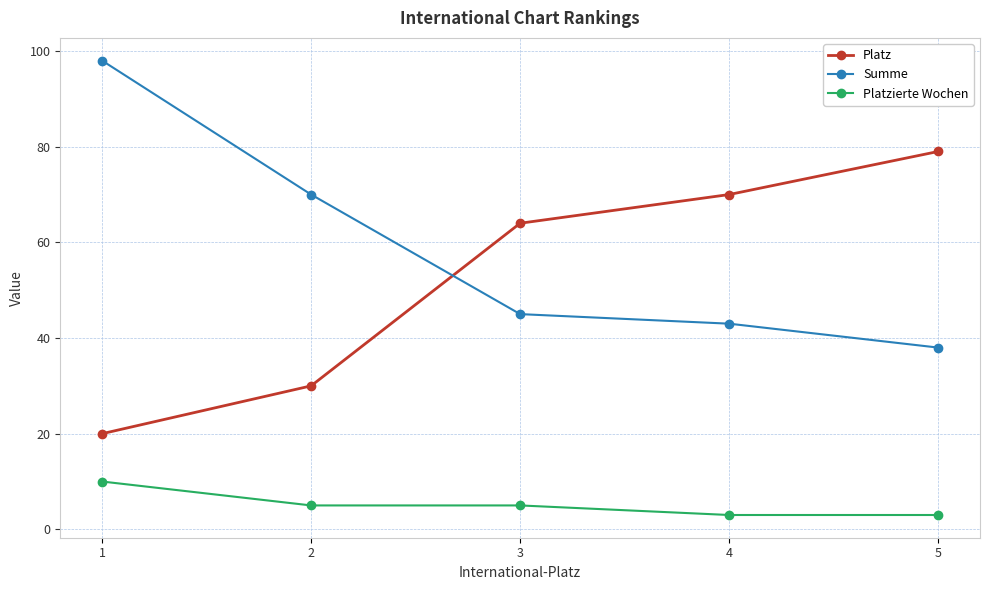

Is it true that Summe equals 63 at 5?

False